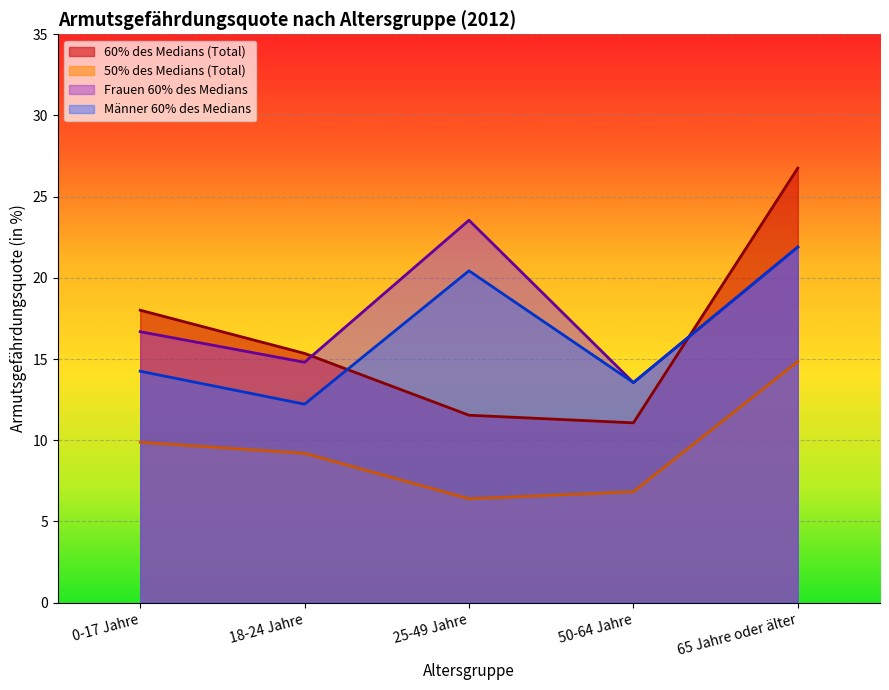

At which category is the sum across all series the highest?

65 Jahre oder älter